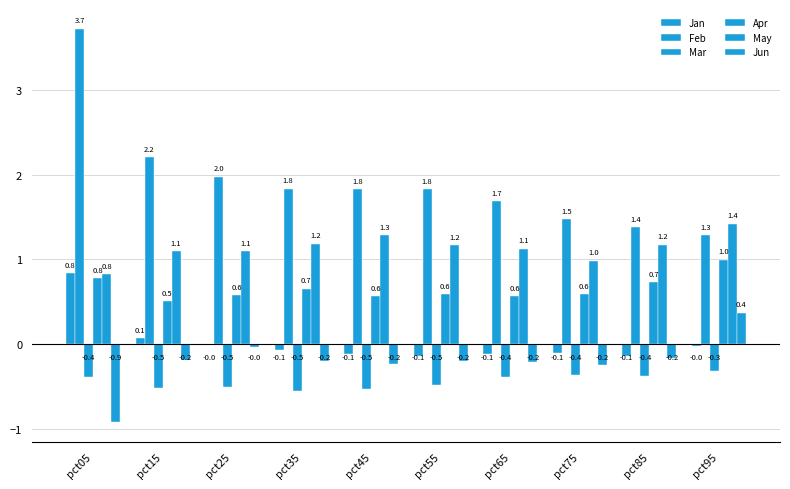

Are the bars horizontal?

No